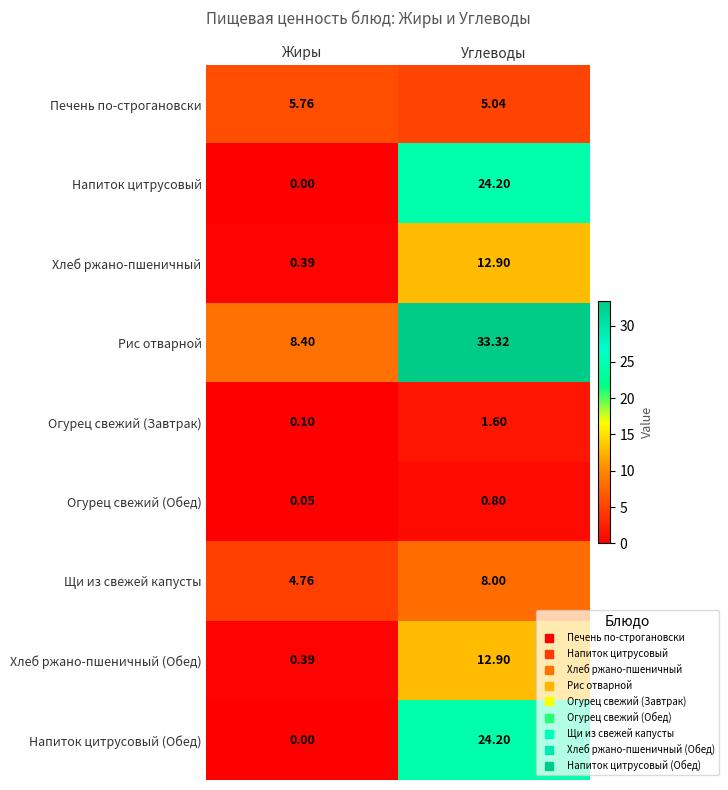

What is the spread (max minus min) of values at Углеводы?

32.5